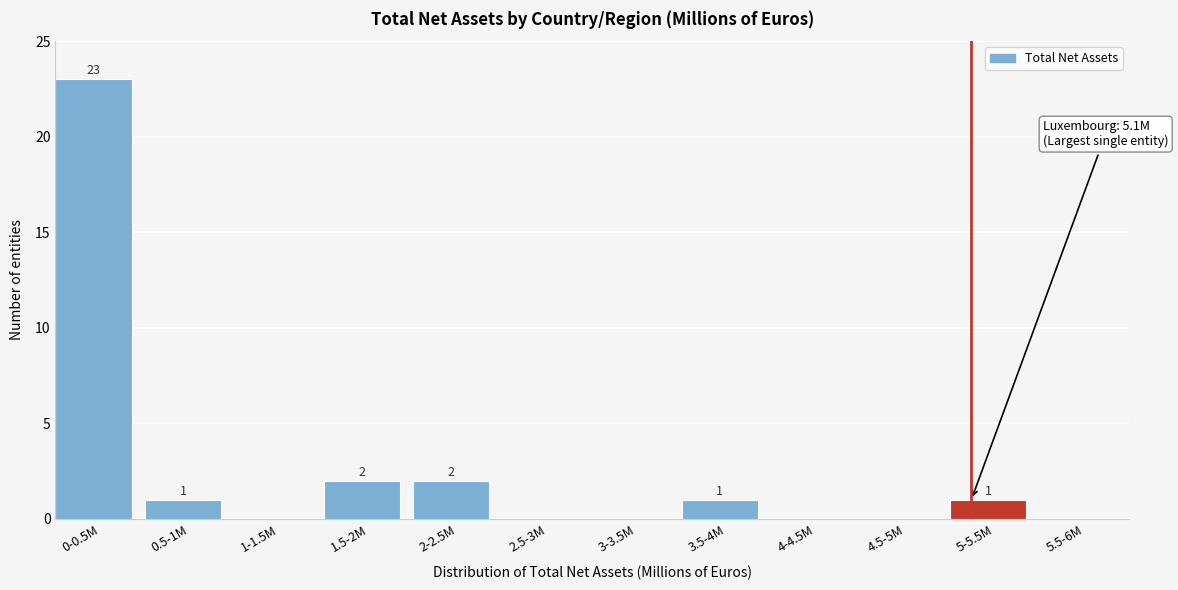

Reading left to right, transcribe all the data shown in this chart.

0-0.5M=23	0.5-1M=1	1-1.5M=0	1.5-2M=2	2-2.5M=2	2.5-3M=0	3-3.5M=0	3.5-4M=1	4-4.5M=0	4.5-5M=0	5-5.5M=1	5.5-6M=0